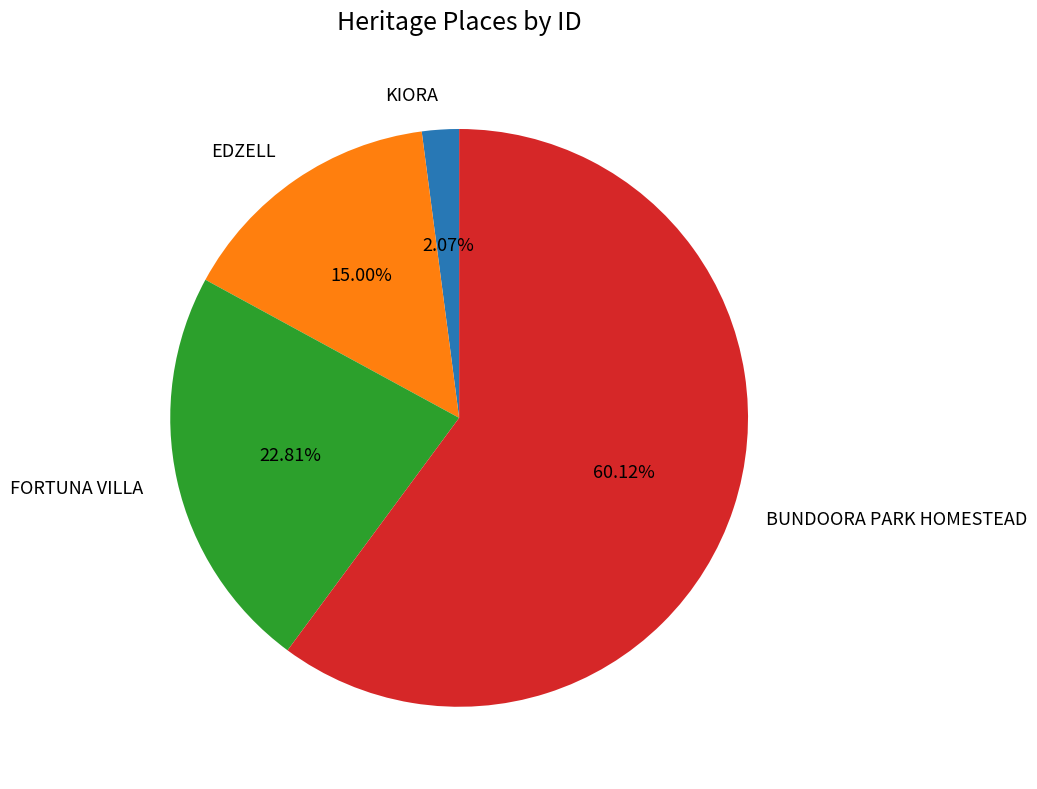

Approximately how many times larger is the value at FORTUNA VILLA compared to KIORA?

11.0